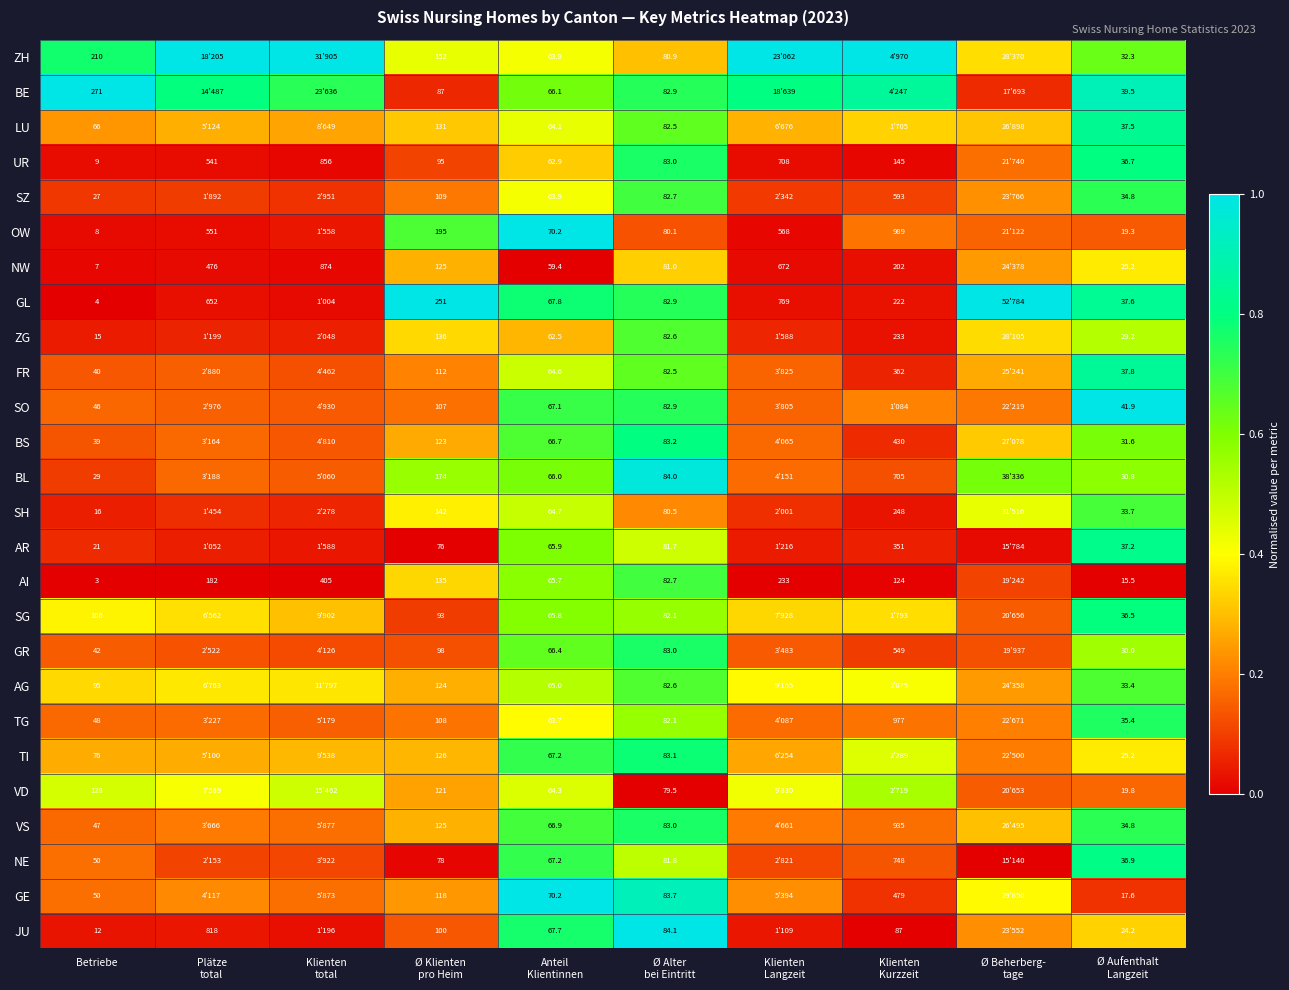

What value does the SH series have at Klienten Langzeit?

0.1